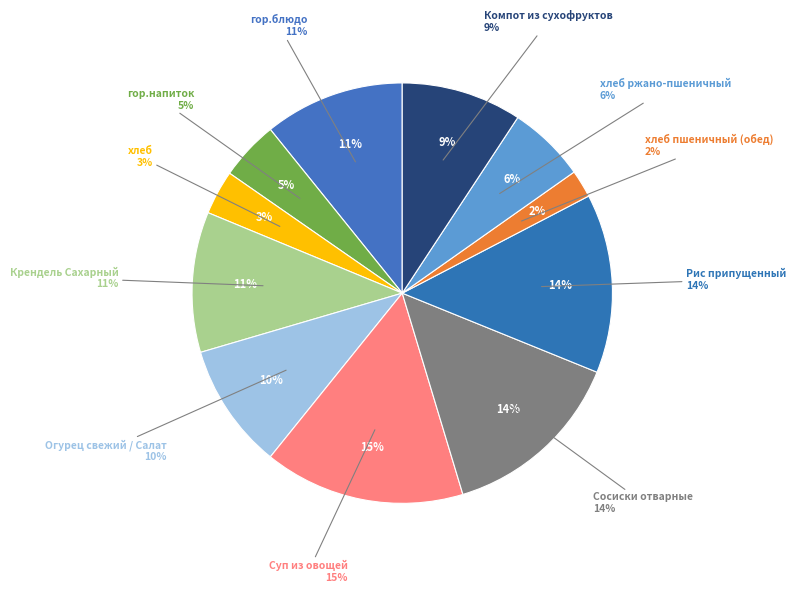

How many slices are in this pie chart?

11